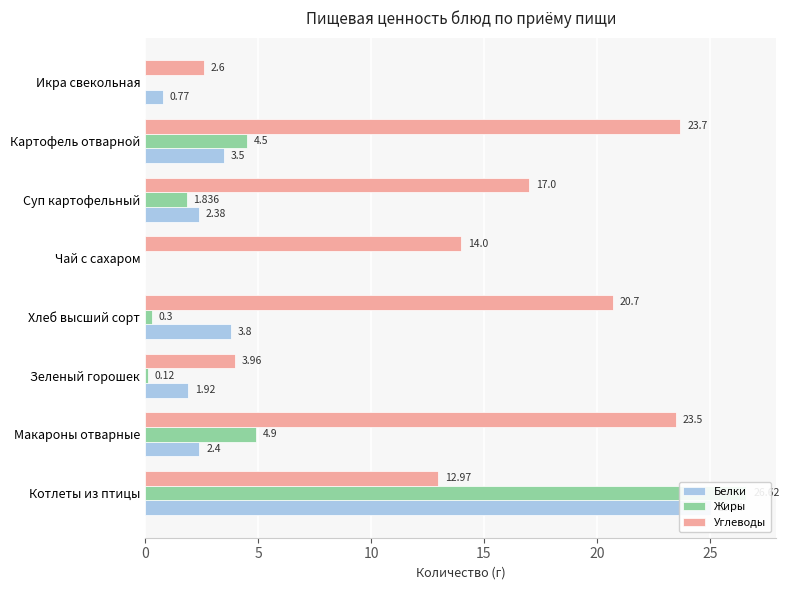

How many values in the Белки series are below 2?

3